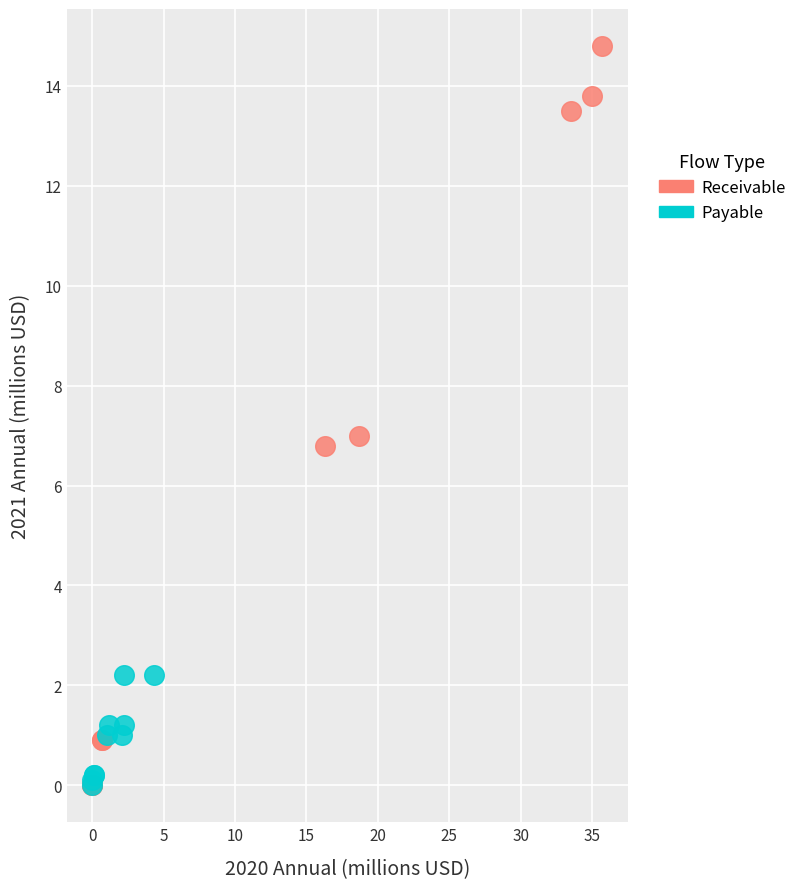

Which series has the widest spread of Y values?

Receivable